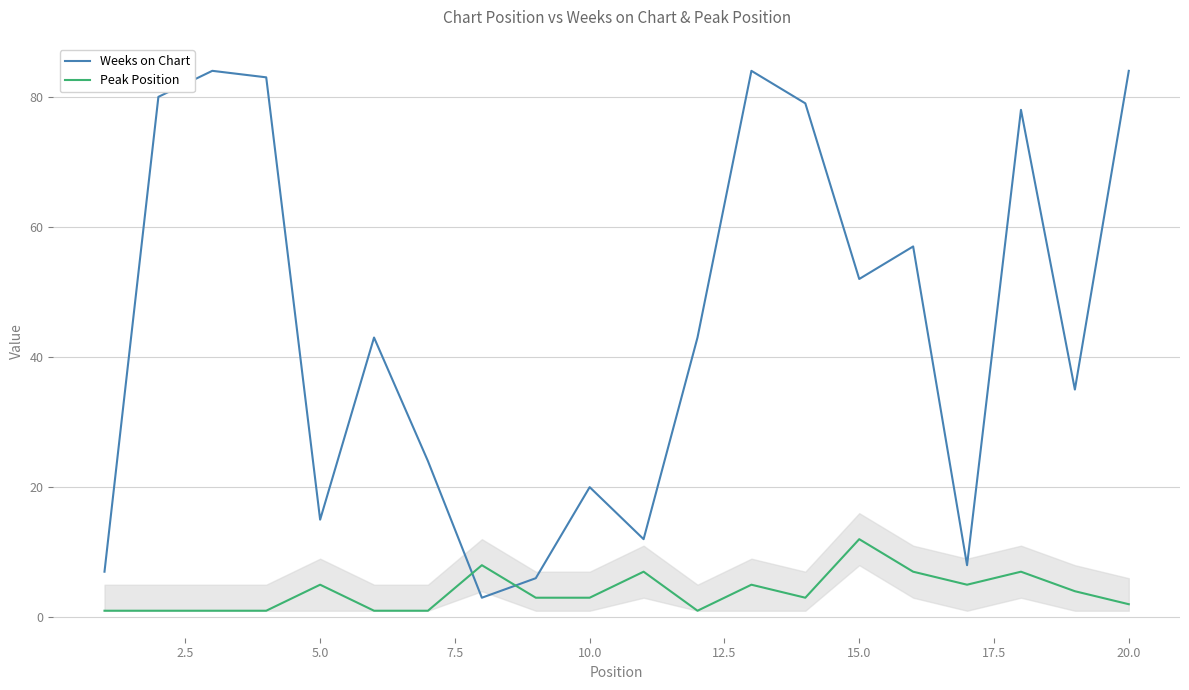

How many times do Peak Position and Weeks on Chart cross each other?

2